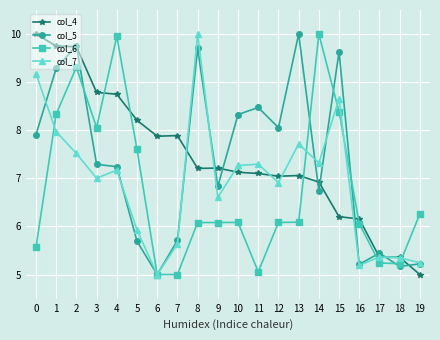

What is the total value across all series at 9?

26.7